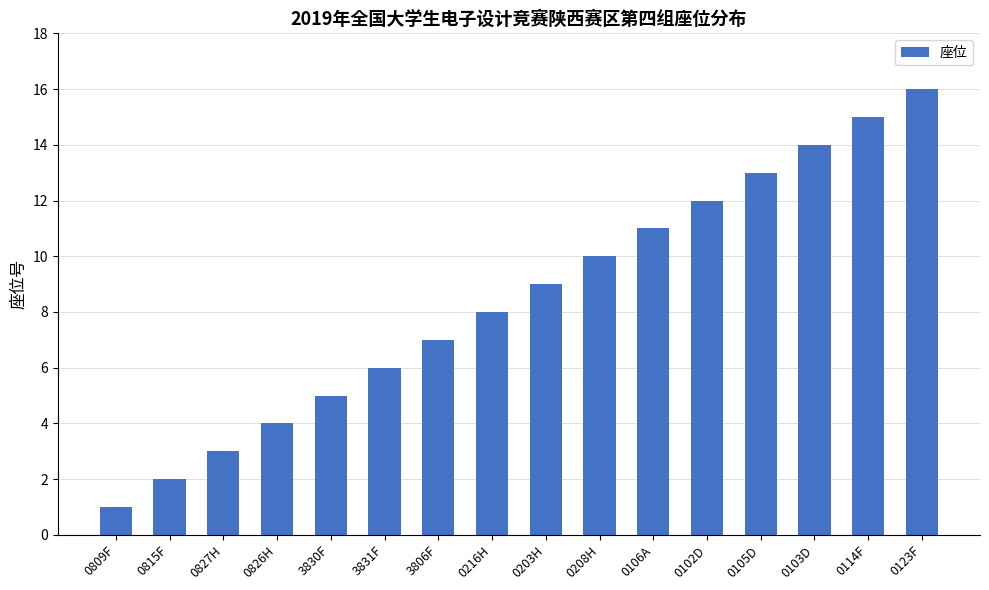

How many data points does each series have?

16